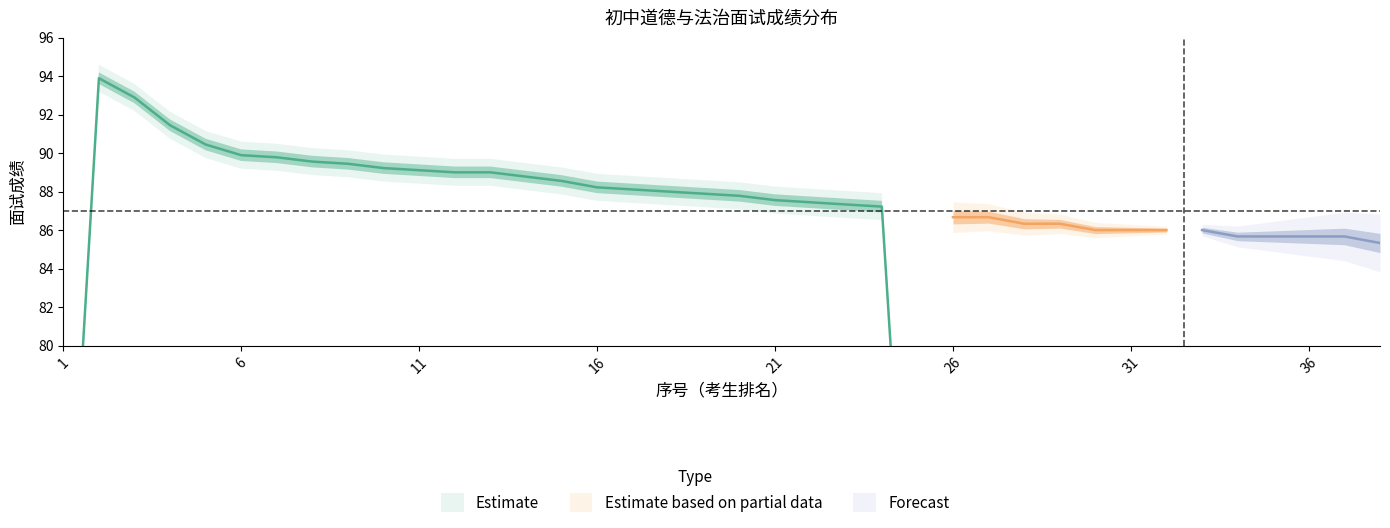

True or false: rank and score cross at least once.

False